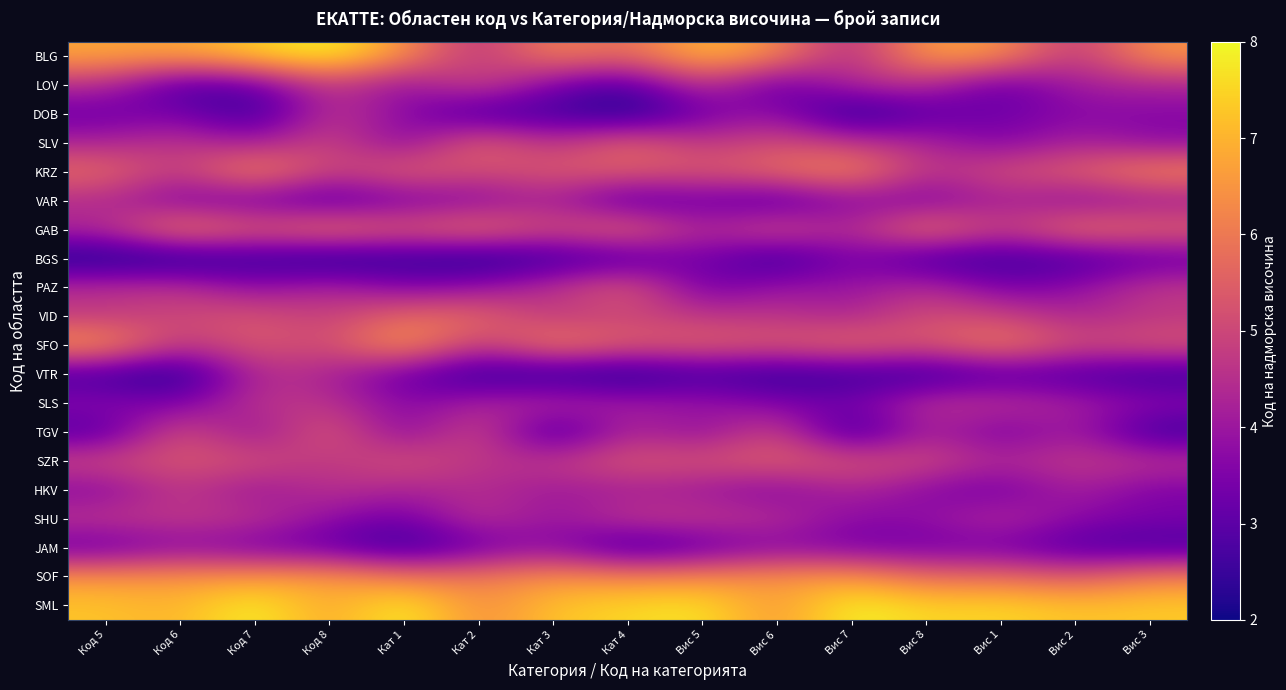

What is the total value across all series at Вис 1?

87.1